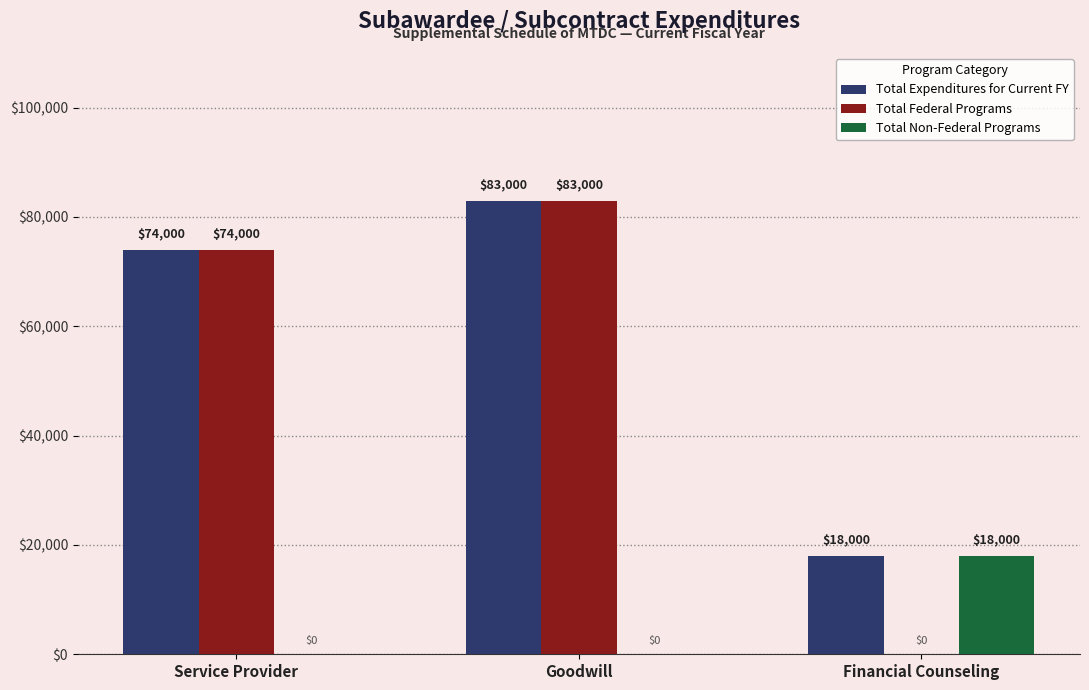

Reading right to left, what are all the values shown in this chart?

Total Expenditures for Current FY: Financial Counseling=18000	Goodwill=83000	Service Provider=74000
Total Federal Programs: Financial Counseling=0	Goodwill=83000	Service Provider=74000
Total Non-Federal Programs: Financial Counseling=18000	Goodwill=0	Service Provider=0